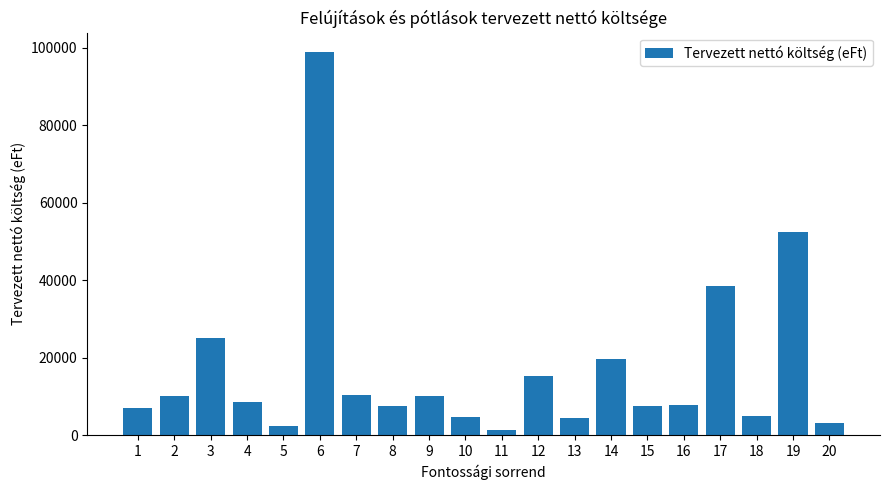

The chart shows a value of 7599.1 at 3. True or false?

False